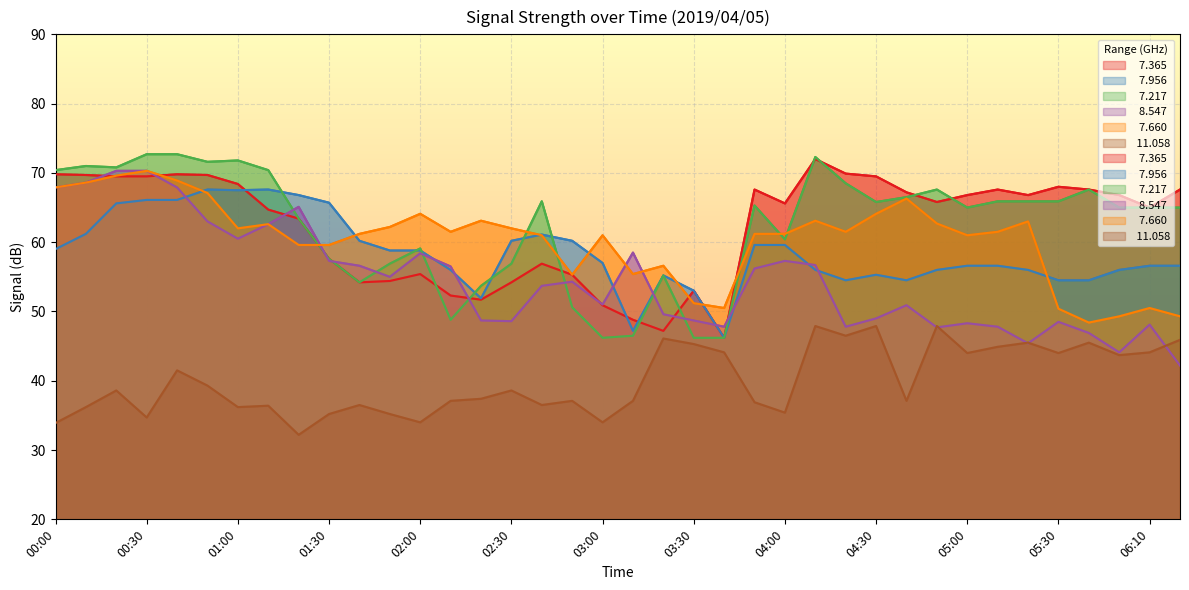

Where is   7.365 nearest to the value 59?

01:30